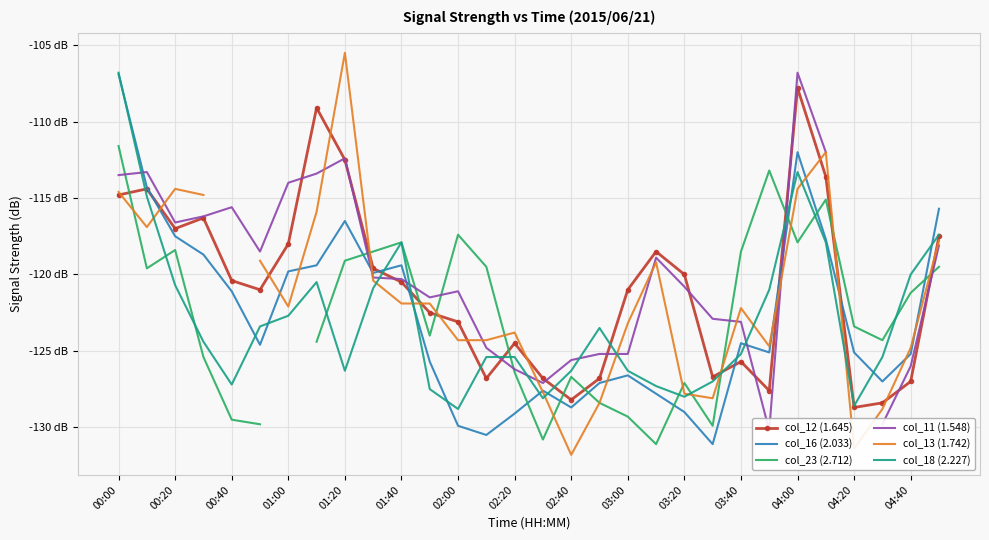

Between which two adjacent categories do col_12 (1.645) and col_18 (2.227) first intersect?

00:00 and 00:20